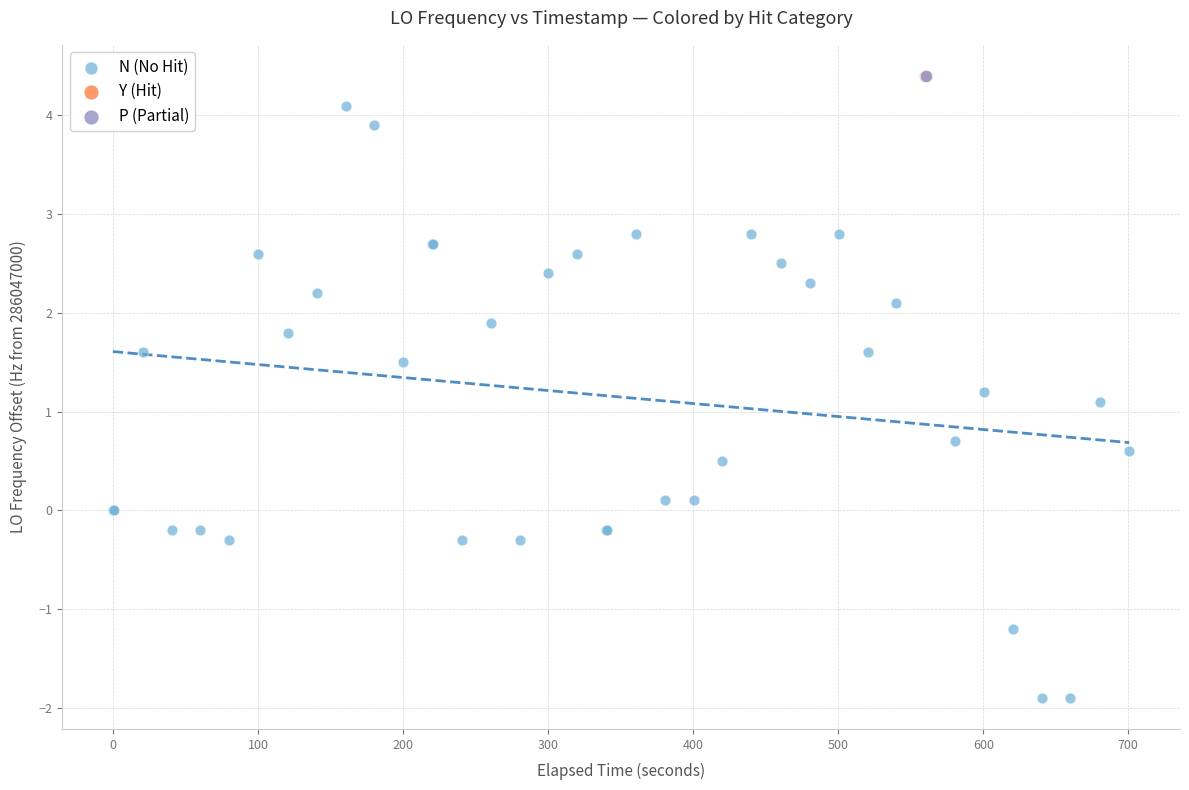

What are all the series names shown in the legend?

N (No Hit), Y (Hit), P (Partial)